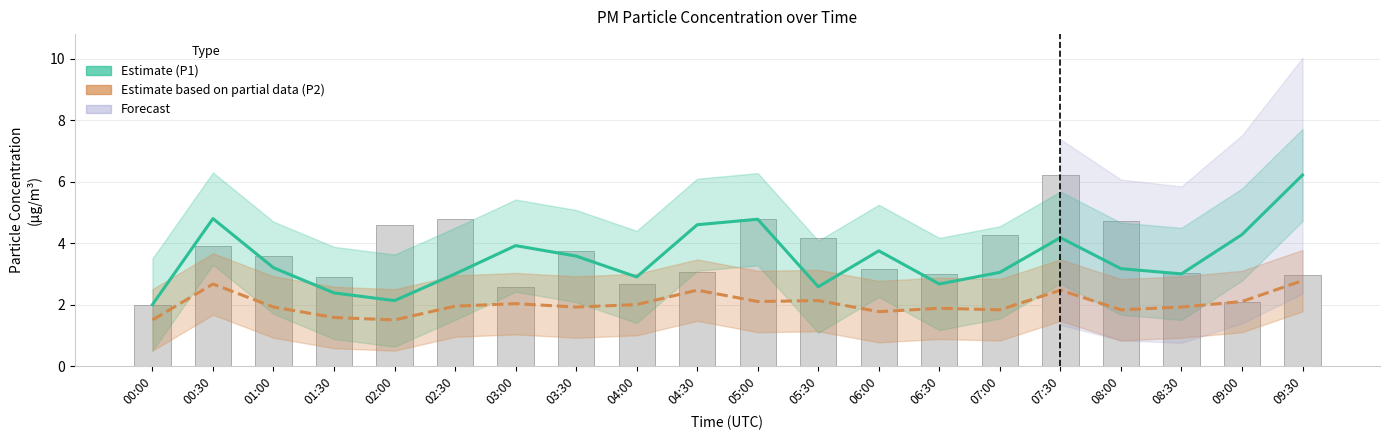

What is the label of the 8th bar from the right?

06:00